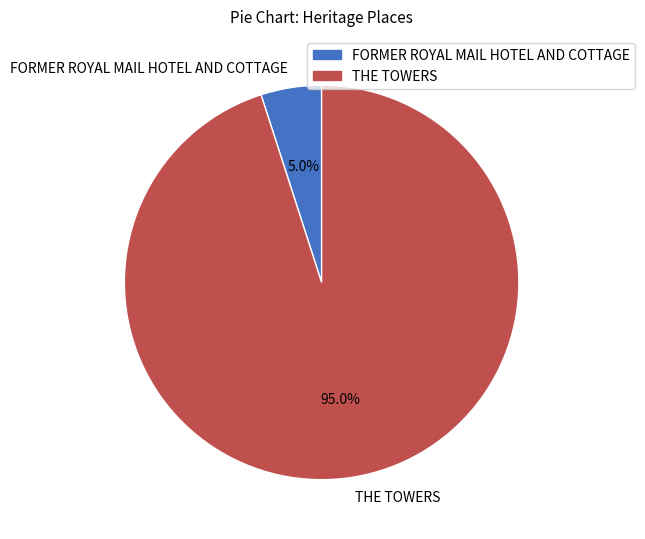

True or false: FORMER ROYAL MAIL HOTEL AND COTTAGE accounts for 5% of the total.

True